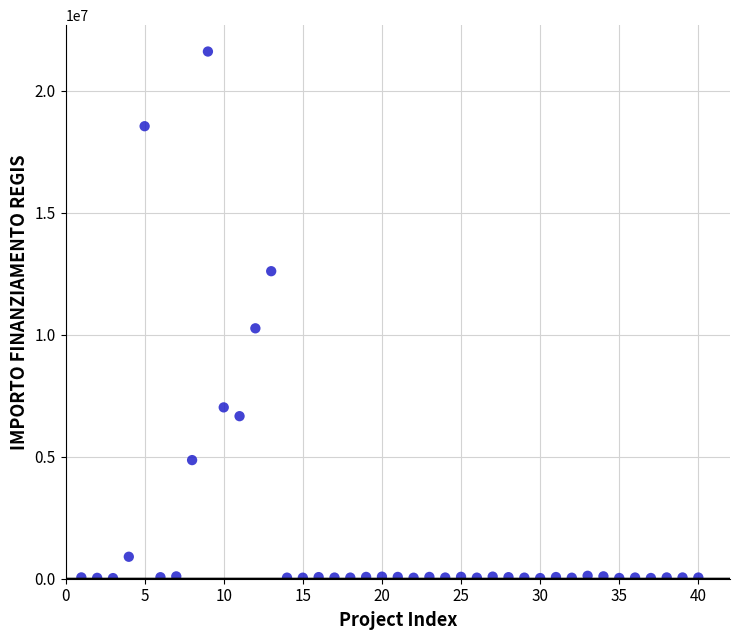

What is the range of Y values (max minus min)?

21589580.0